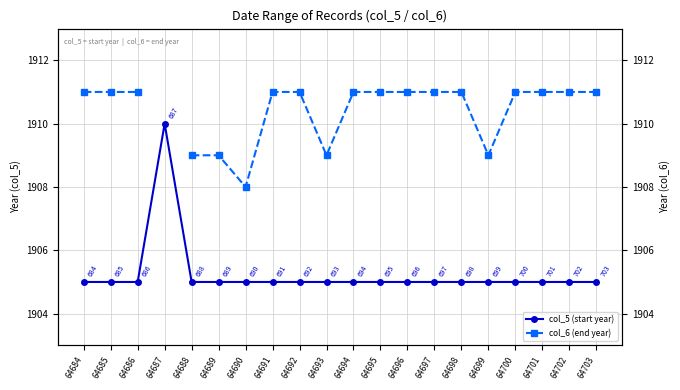

What is the difference between the highest and lowest values at 64690?

3.0